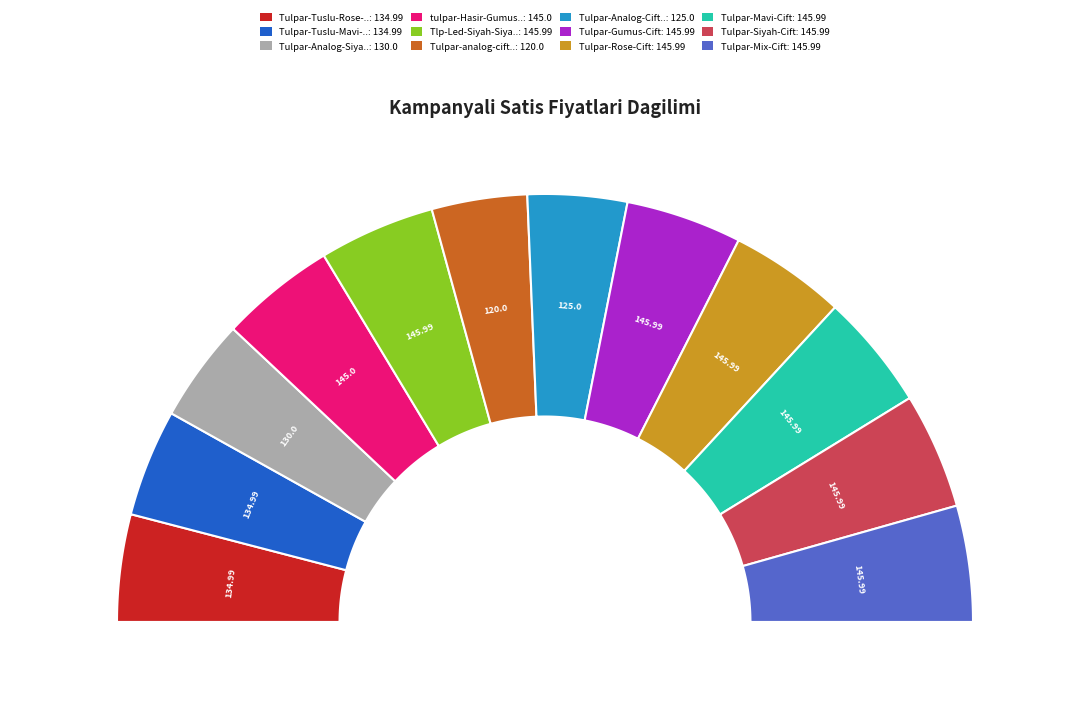

Does Tulpar-Analog-SiyahRose-Romen account for over 50% of the chart?

No